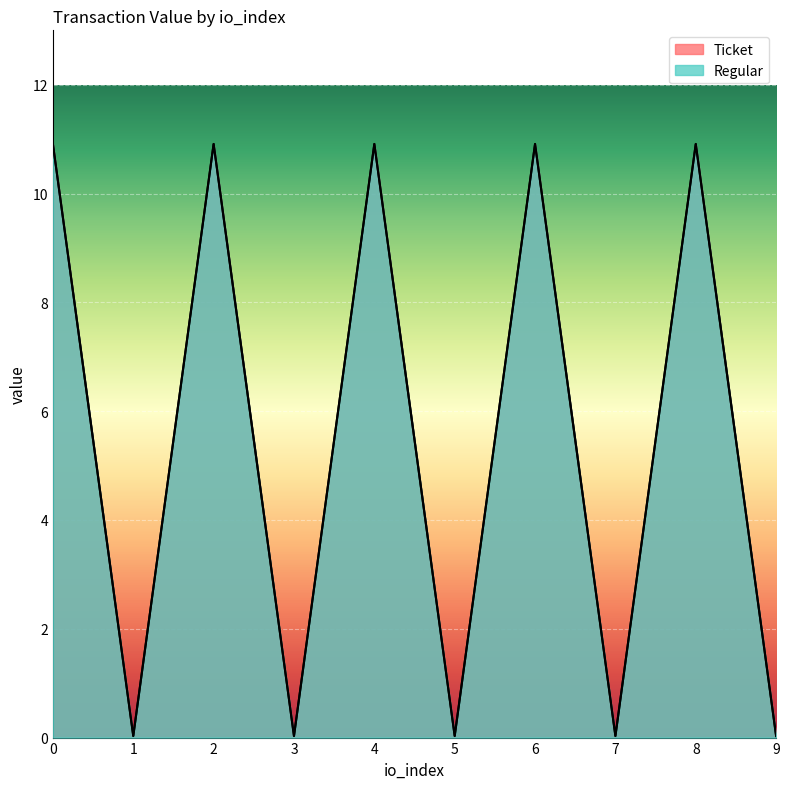

Which category has the lowest value in the Regular series?

1